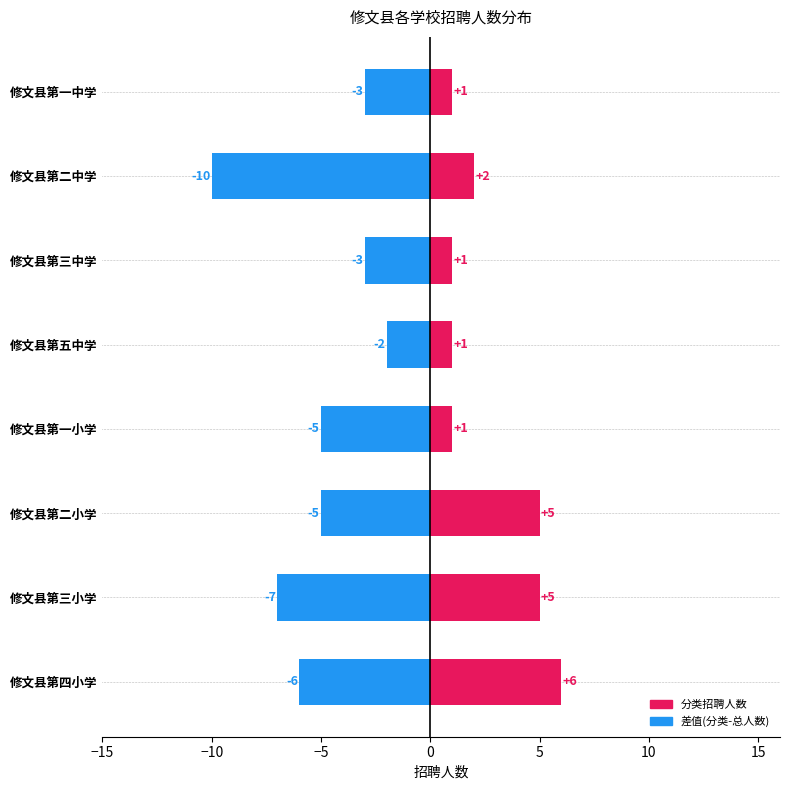

What is the difference between the maximum and minimum values in the 招聘总人数 series?

9